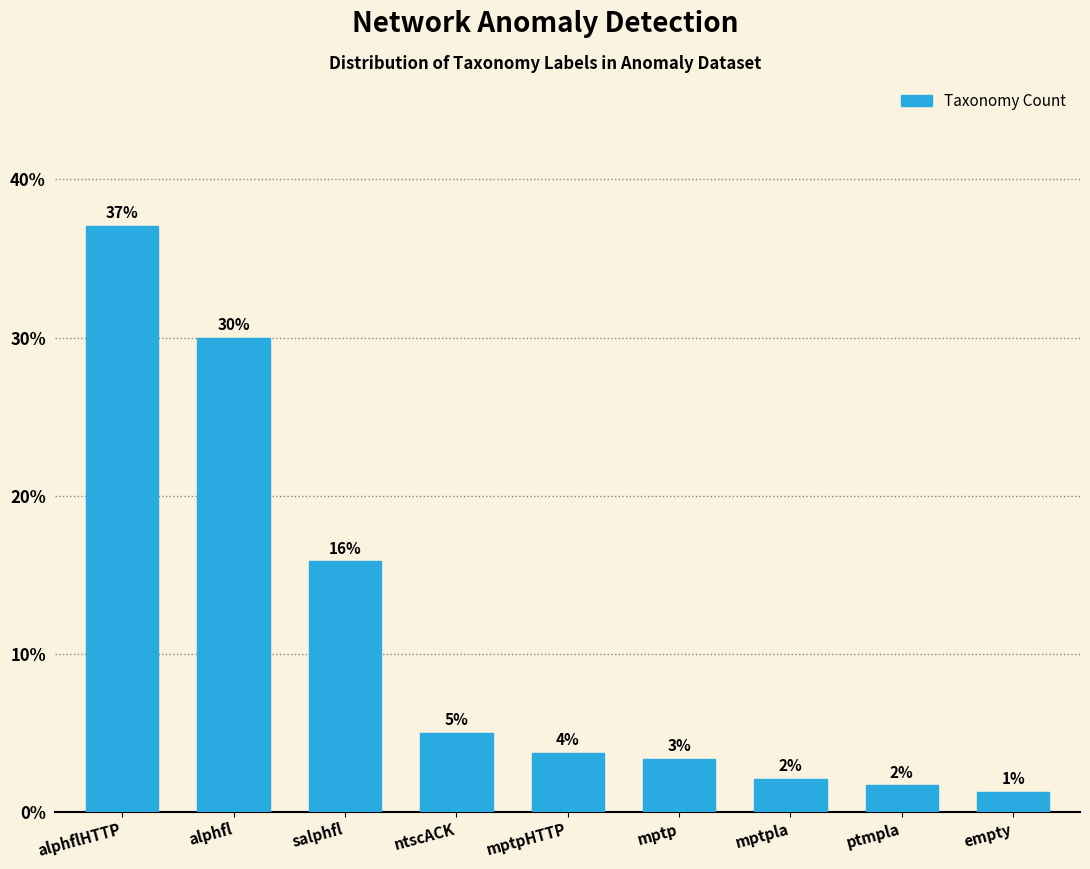

Are the bars horizontal?

No